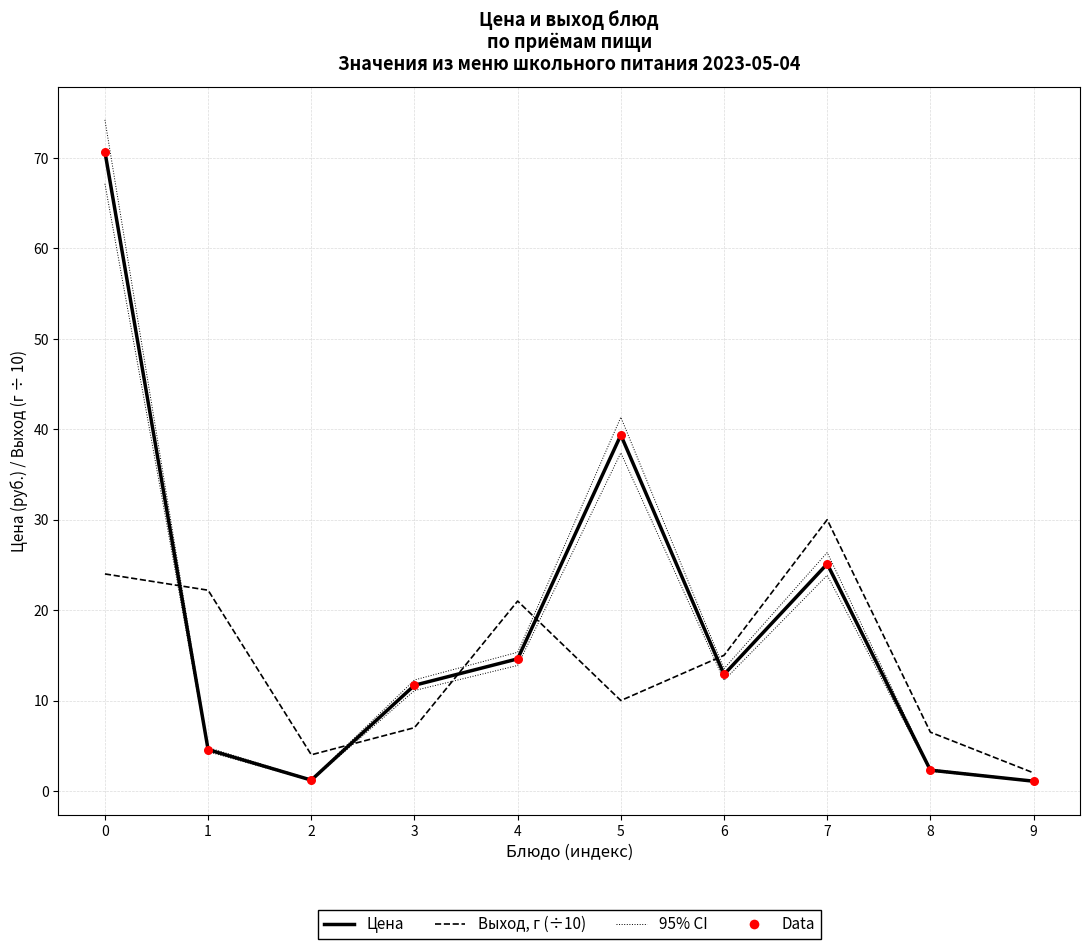

What are all the series names shown in the legend?

Цена, Выход, г (÷10), 95% CI, Data